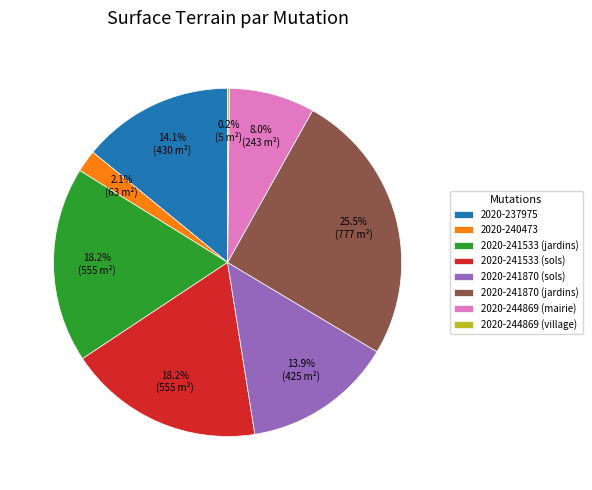

Combined, do 2020-244869 (mairie) and 2020-241533 (sols) account for over 50%?

No